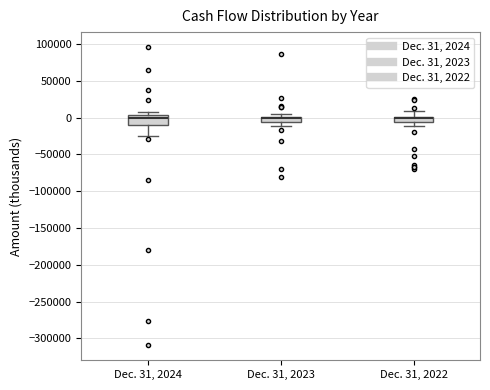

Comparing the boxes themselves (not the whiskers), which one is the tallest?

Dec. 31, 2024